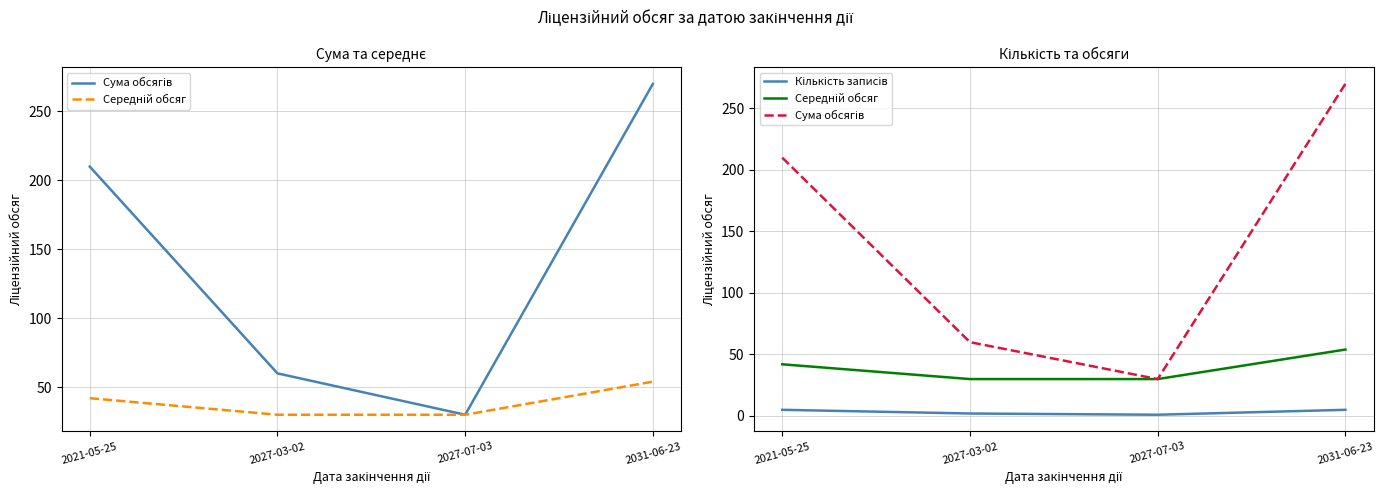

The value of Сума обсягів at 2027-07-03 is 30. True or false?

True